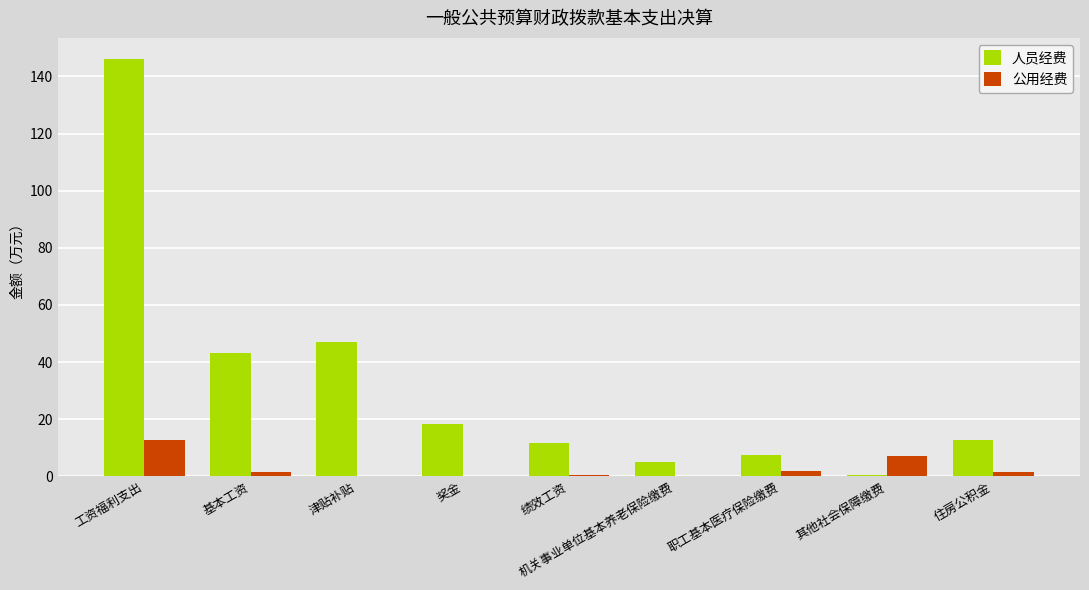

Is it true that 公用经费 equals 0.0 at 奖金?

True